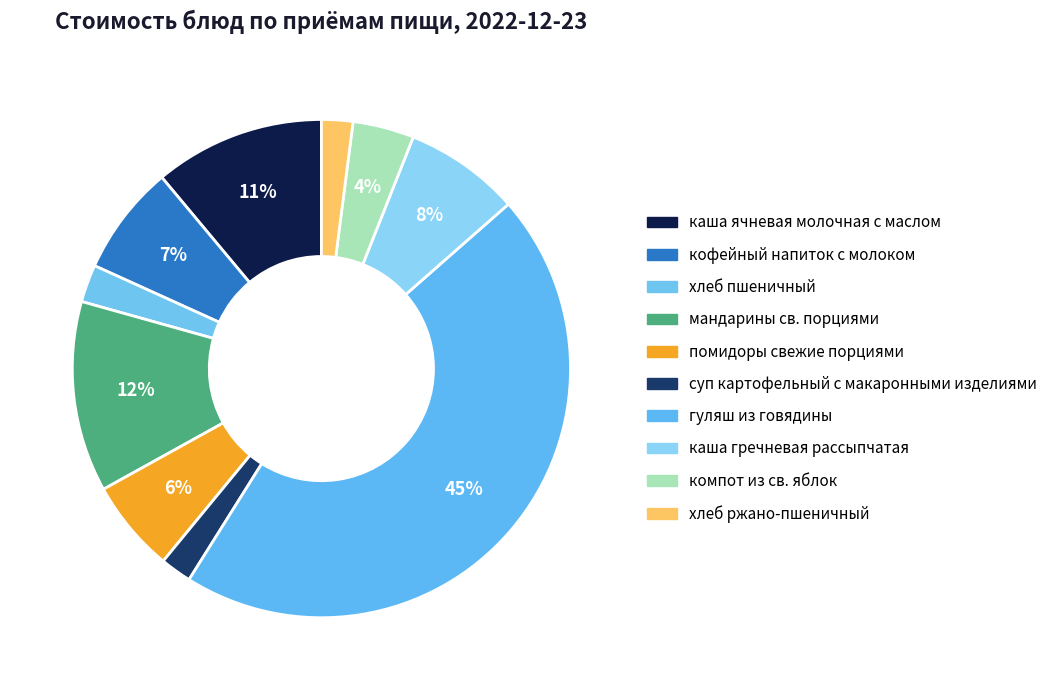

What percentage is the гуляш из говядины slice, to the nearest percent?

45%